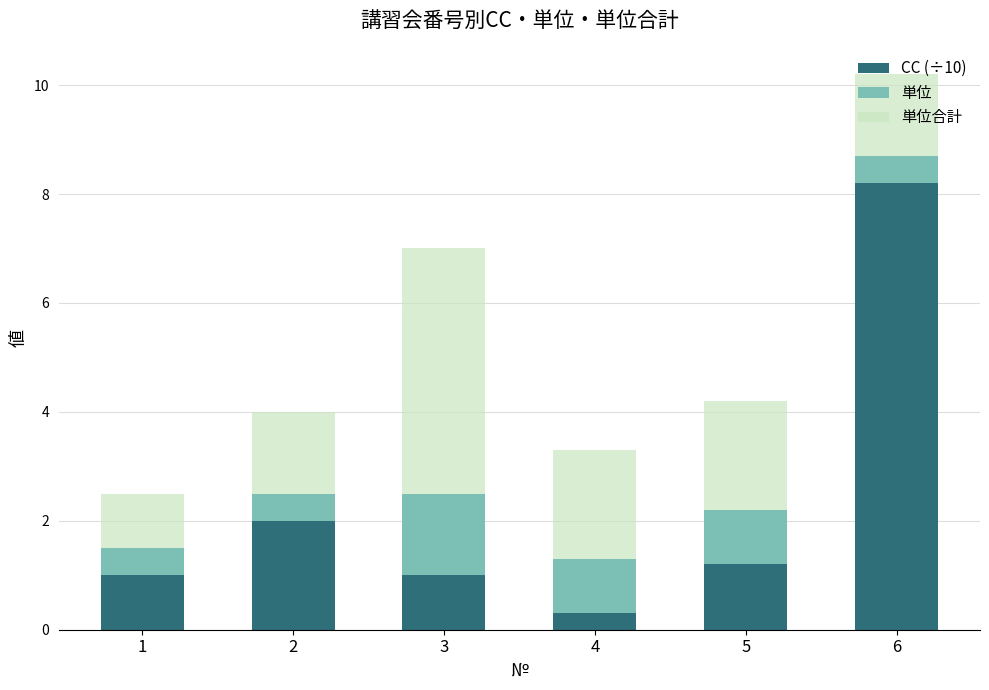

What is the difference between the maximum and minimum values in the CC (÷10) series?

7.9